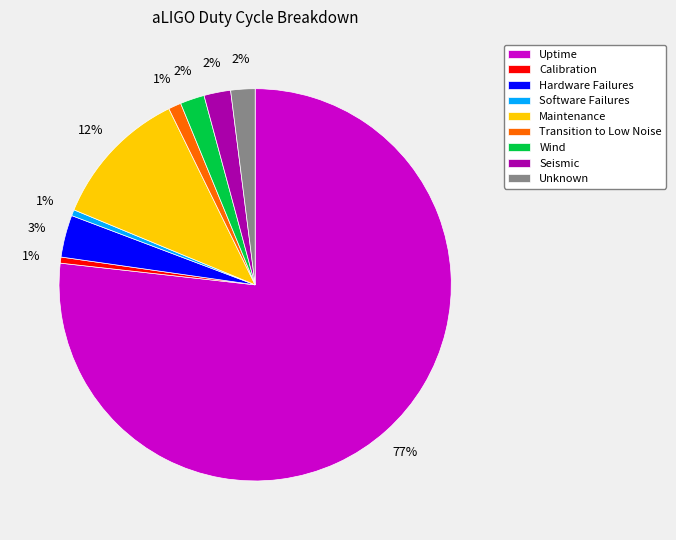

Which slice is the largest?

Uptime